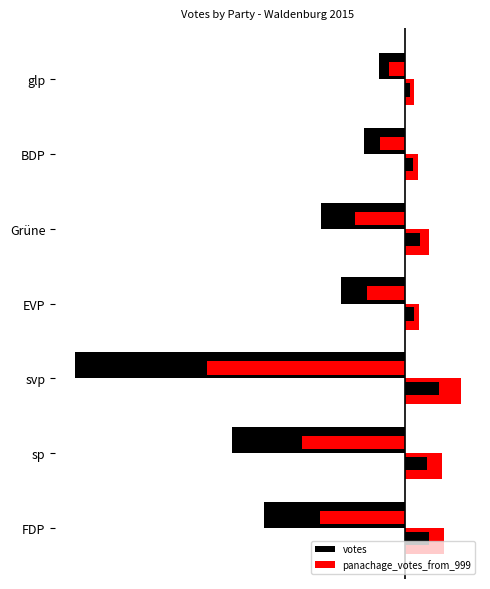

What is the minimum value for votes?

-8875